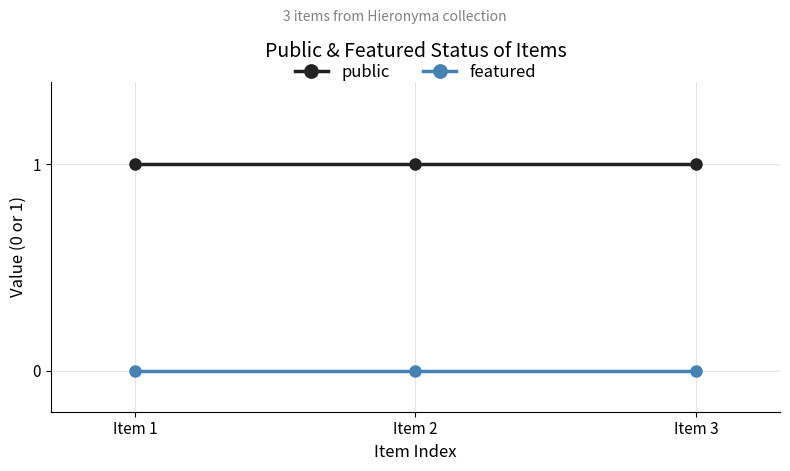

True or false: featured has a value of 0 at Item 1.

True